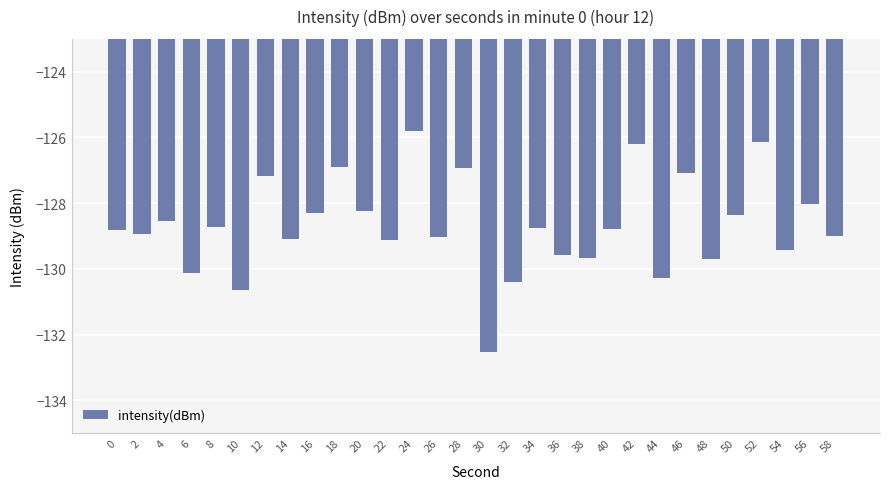

What is the smallest value displayed?

-132.5